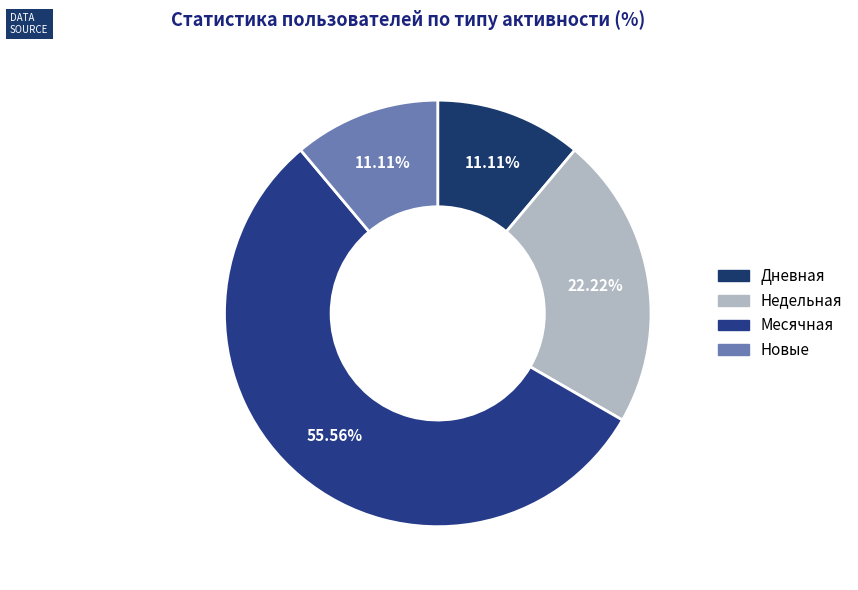

Count the number of slices in the pie.

4